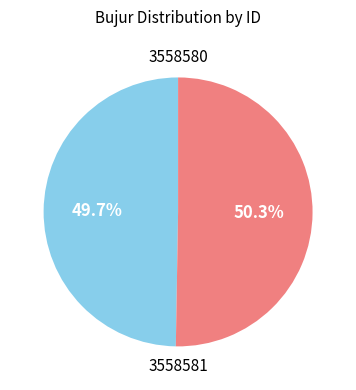

Is there any slice that represents more than half of the pie?

Yes